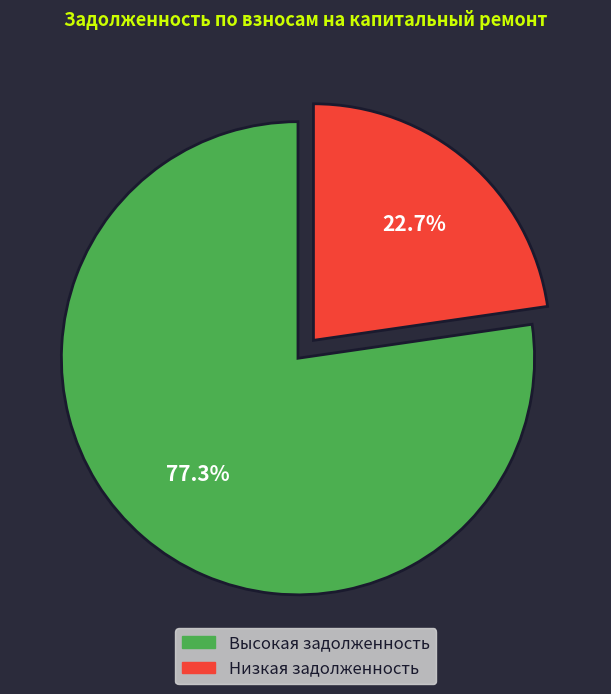

Is there a majority slice in this chart?

Yes